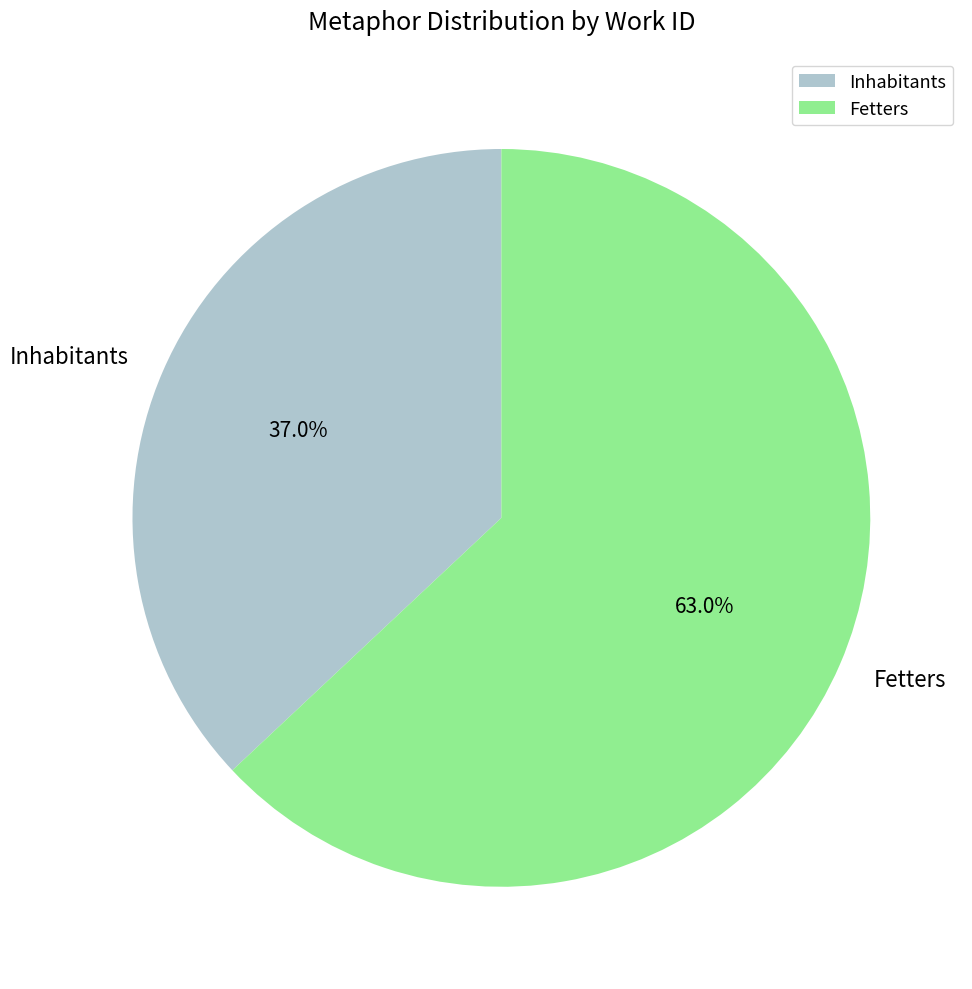

Which category has the biggest portion of the pie?

Fetters